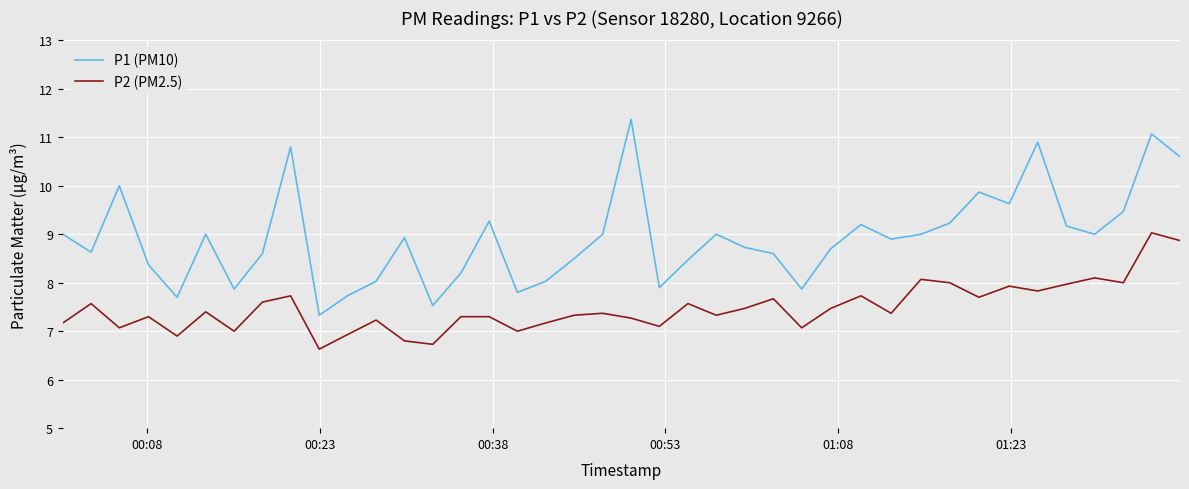

What is the lowest value of the P2 (PM2.5) series?

6.6